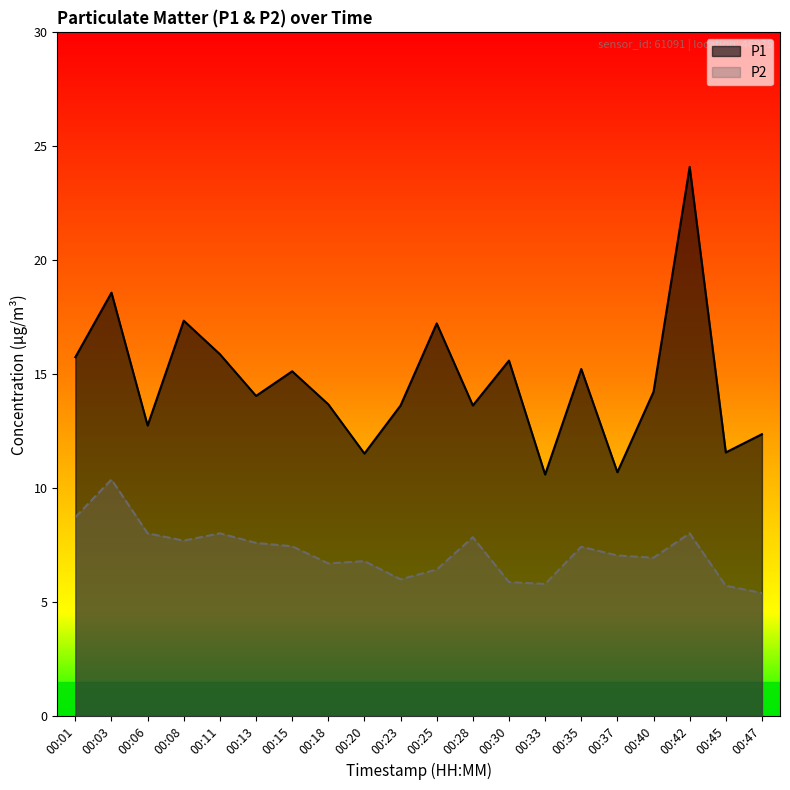

At how many categories does at least one series exceed 17?

4